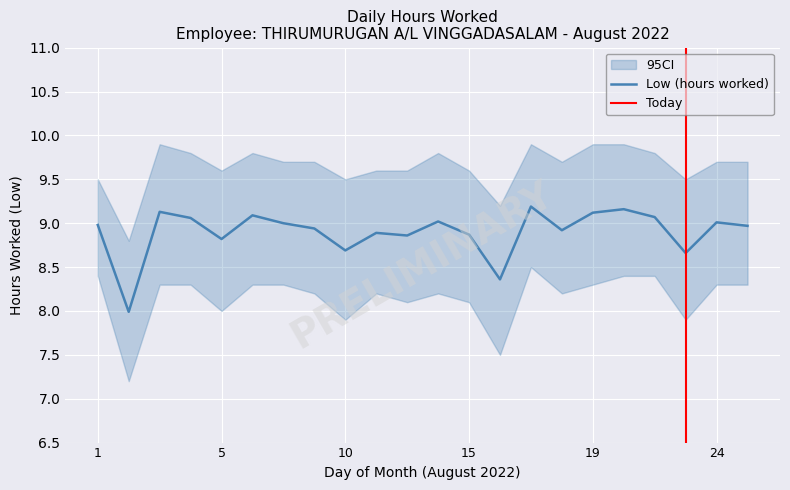

At which label does the data first exceed 8?

1